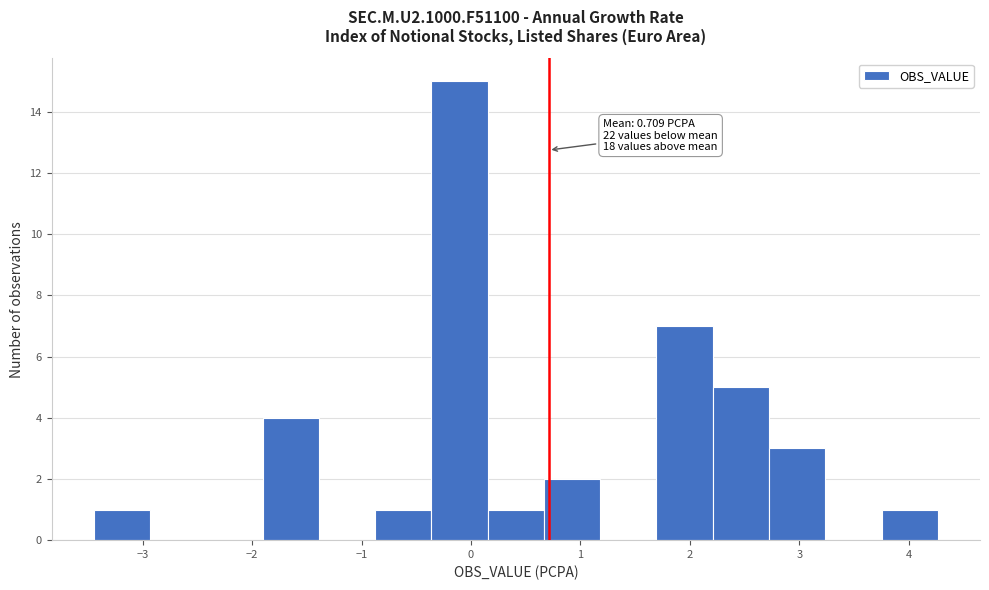

Over which range of the x-axis is the bar tallest?

-0.4 to 0.2